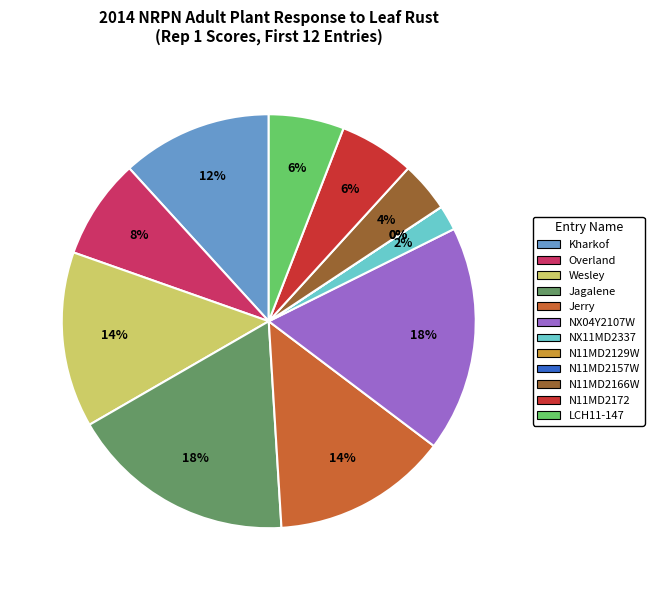

Which category has the smallest portion of the pie?

N11MD2129W